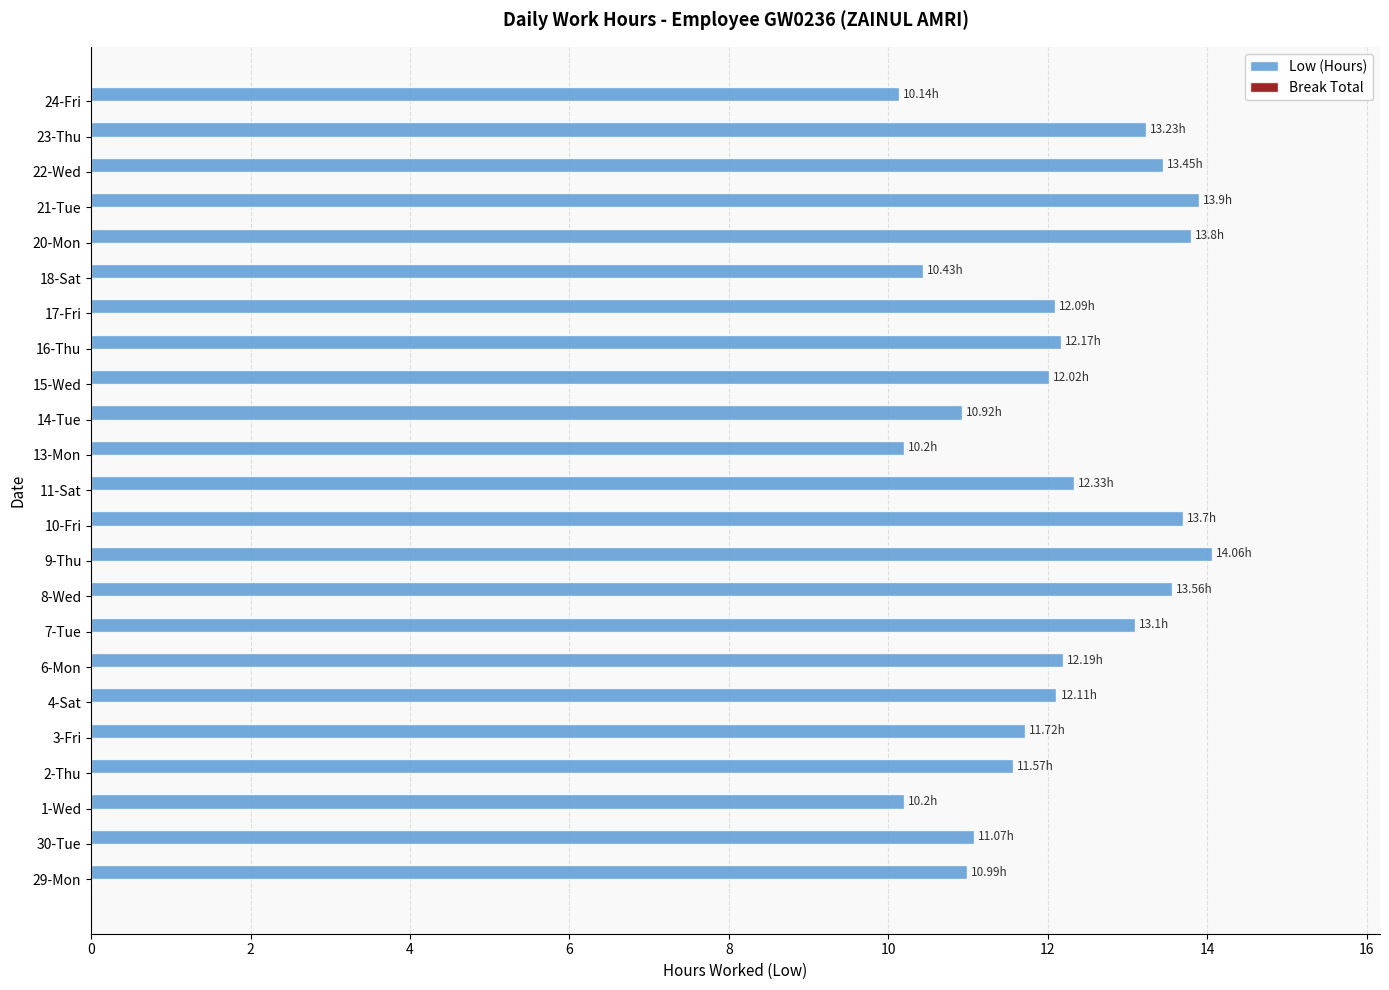

What is the change in value from 7-Tue to 13-Mon?

-2.9